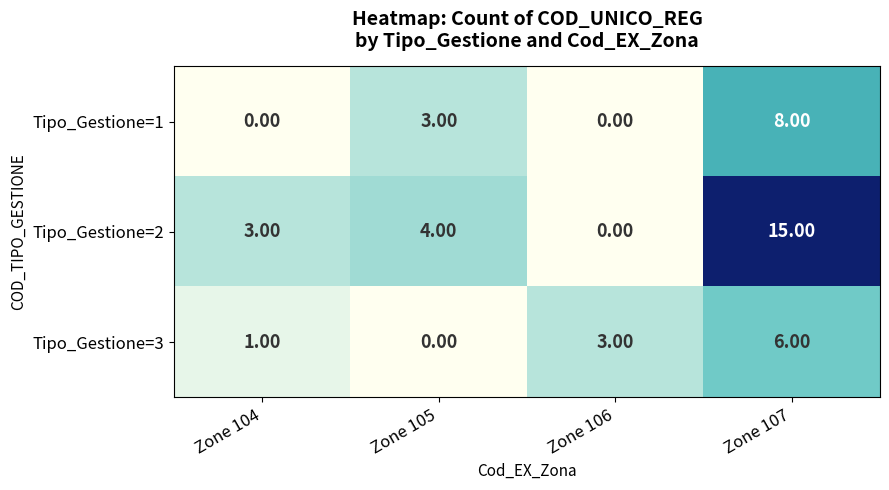

Which series has the largest range (max minus min)?

Tipo_Gestione=2